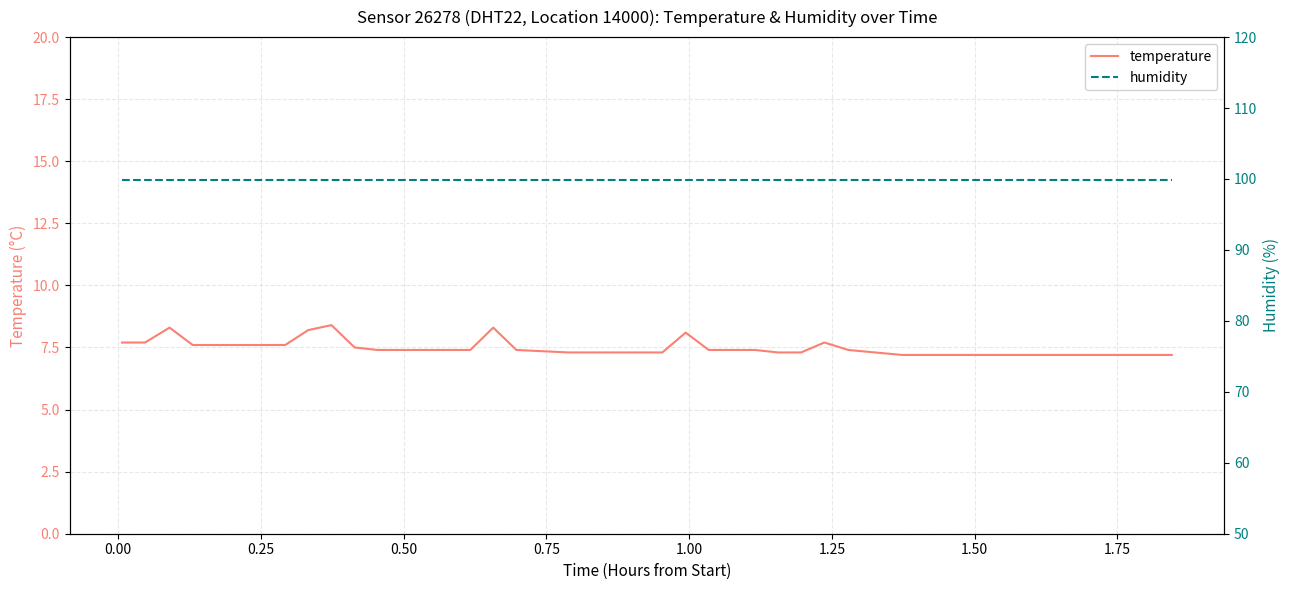

What is the average value of the humidity series?

99.9